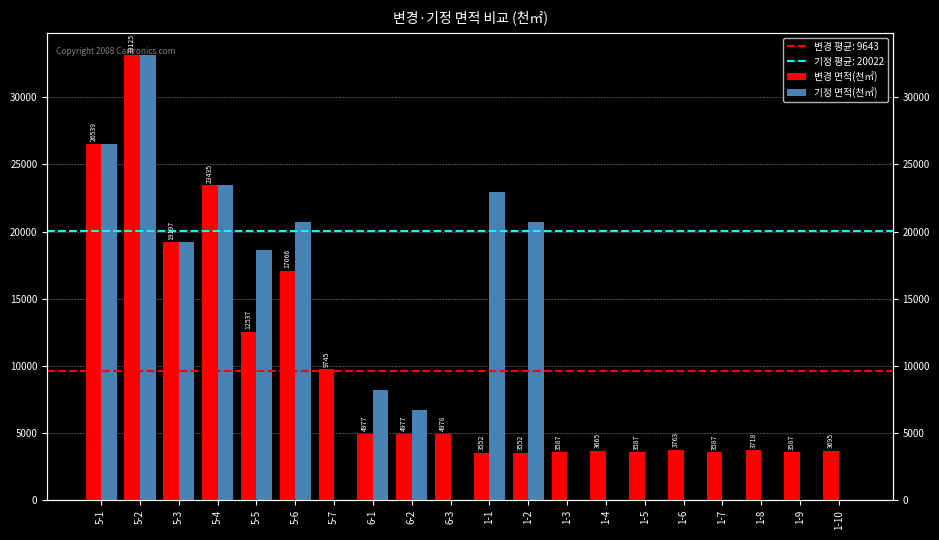

How many values in the 기정 면적(천㎡) series exceed 6743?

9